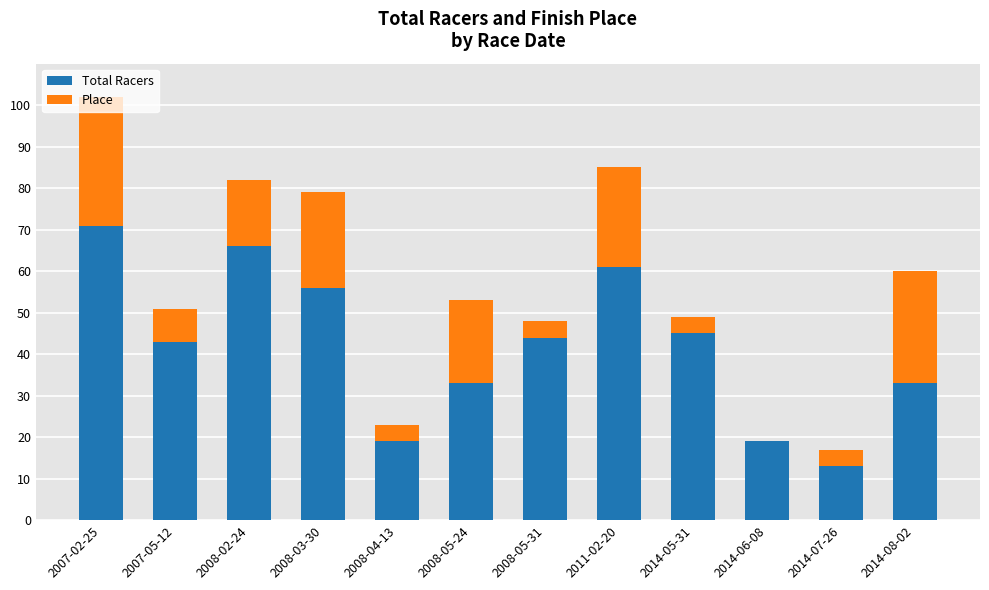

What is the total value across all series at 2008-04-13?

23